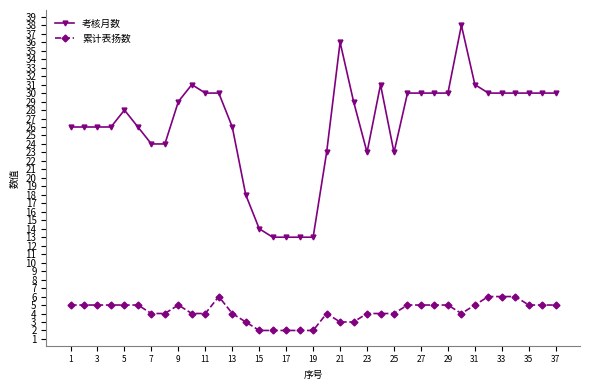

True or false: 考核月数 has more than 2 points higher than both neighbors.

True